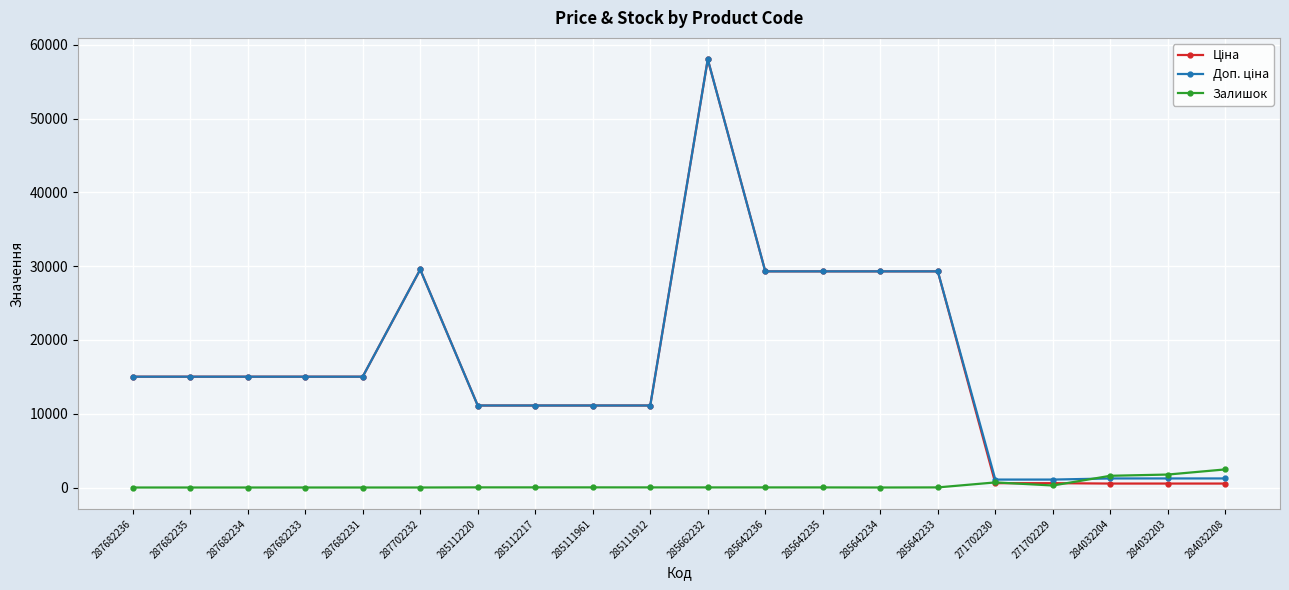

At which category is the sum across all series the highest?

285662232